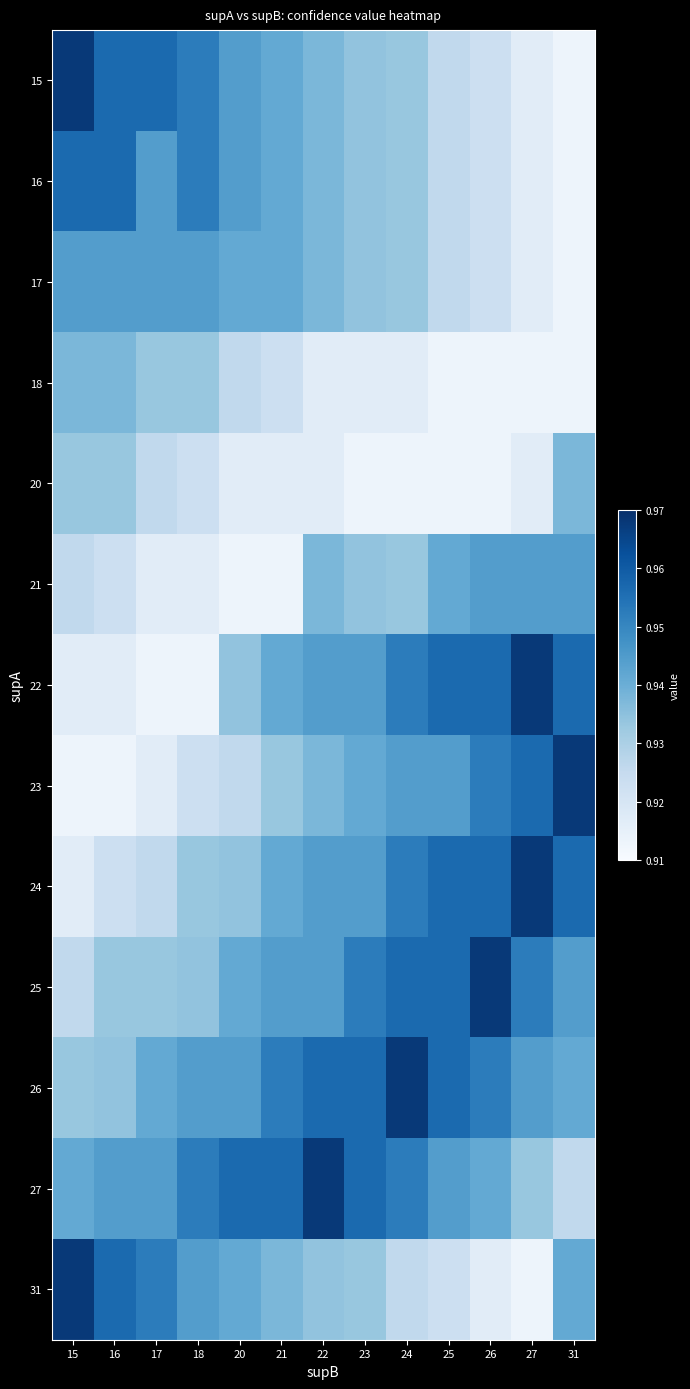

Which series has the largest total across all categories?

26